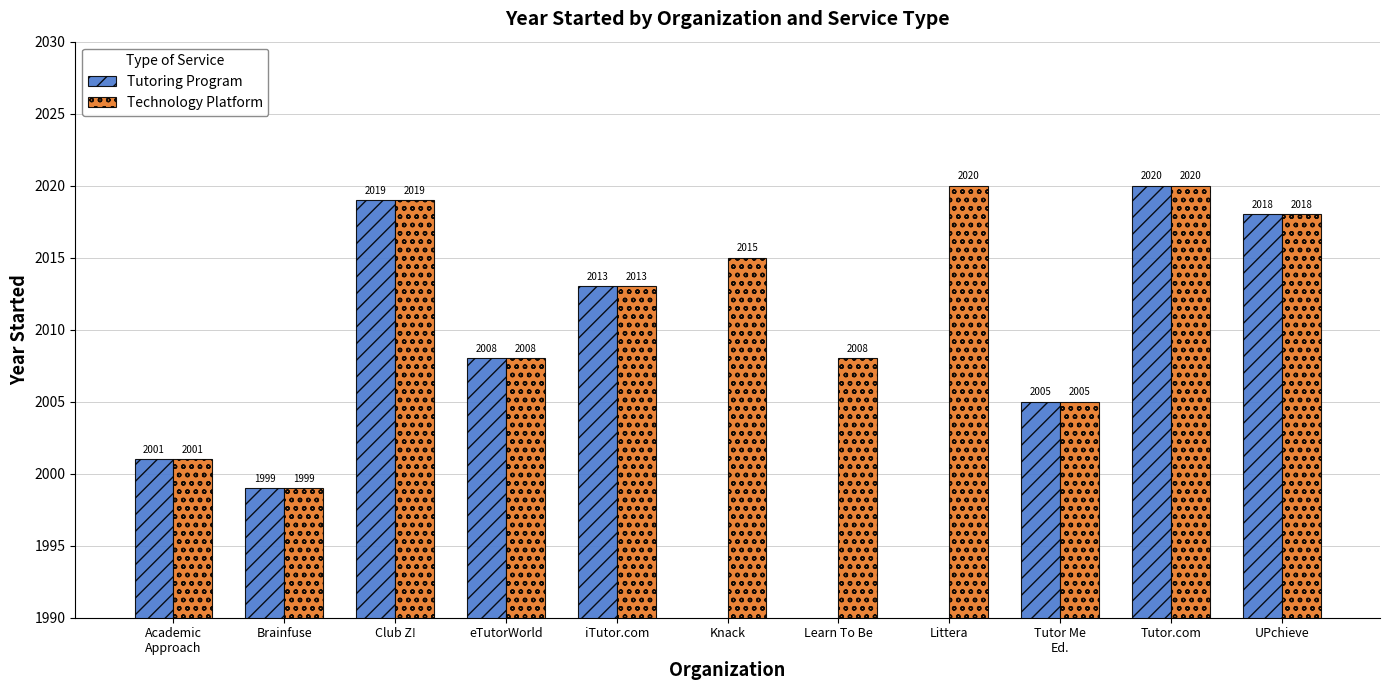

List the labels in order of Tutoring Program value, largest first.

Tutor.com, Club Z!, UPchieve, iTutor.com, eTutorWorld, Tutor Me
Ed., Academic
Approach, Brainfuse, Knack, Learn To Be, Littera